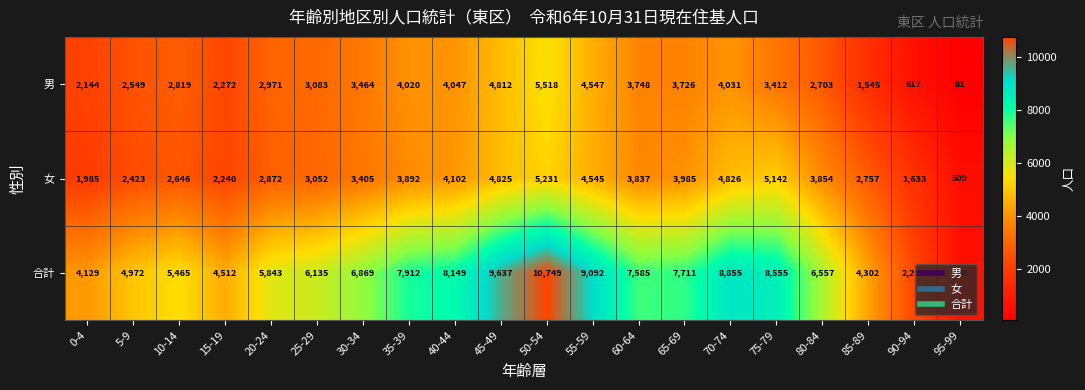

Which series has the widest spread of values?

合計